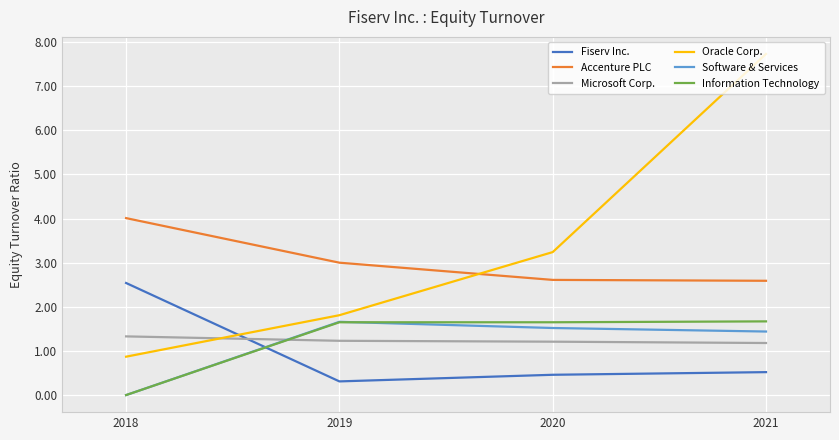

Which series has the widest spread of values?

Oracle Corp.